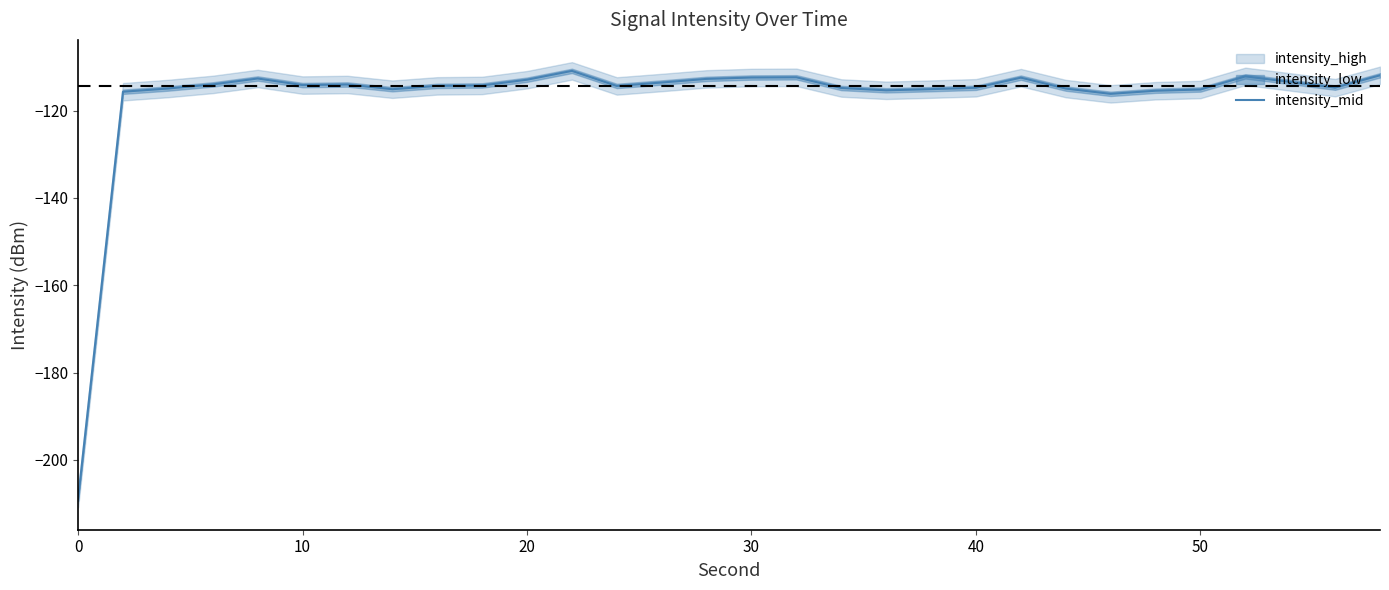

What is the highest value of the intensity_mid series?

-110.9